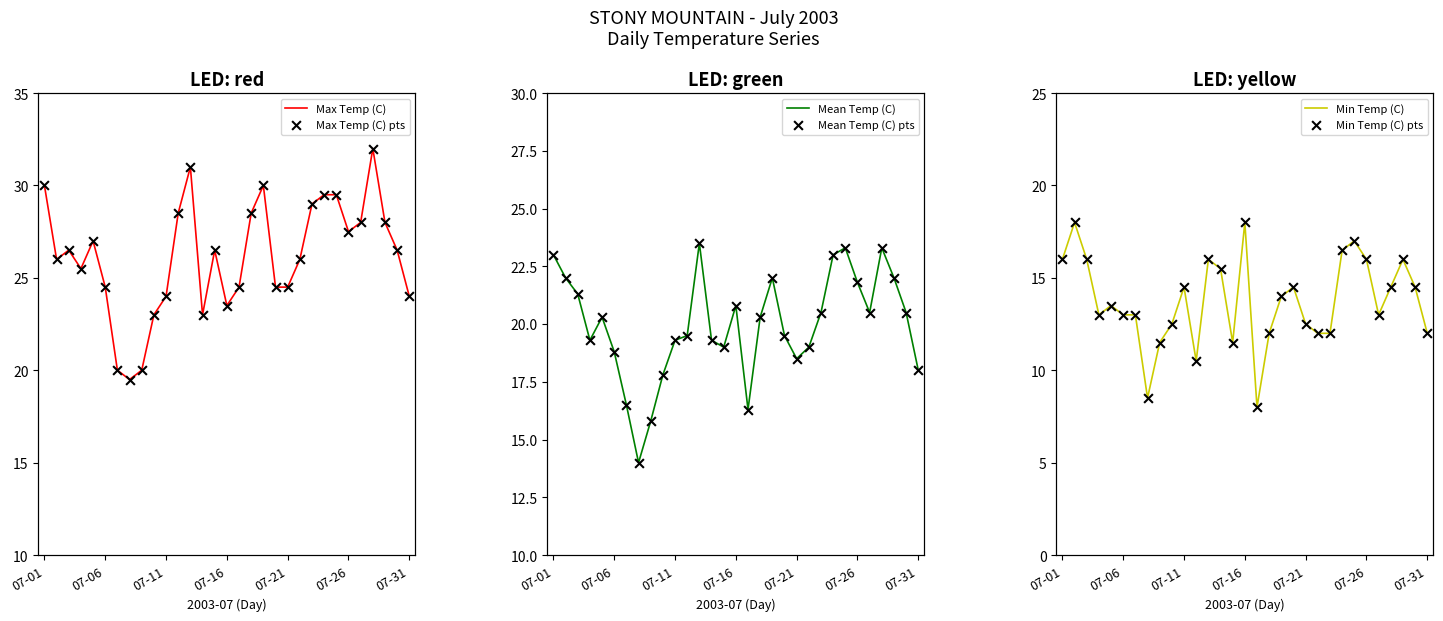

Is the value of Max Temp (C) at 29 greater than the value of Mean Temp (C) at 14?

Yes